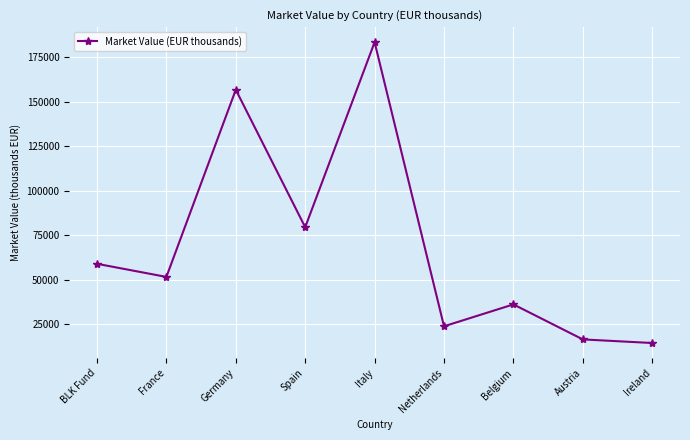

What value does the data have at Italy?

183326